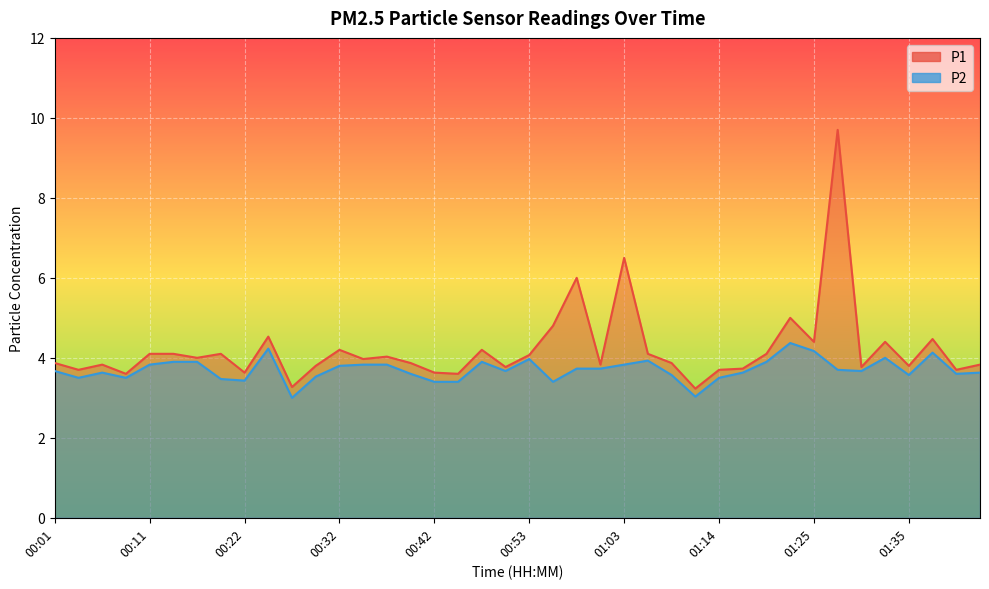

What is the difference between the highest and lowest values at 00:58?

2.3